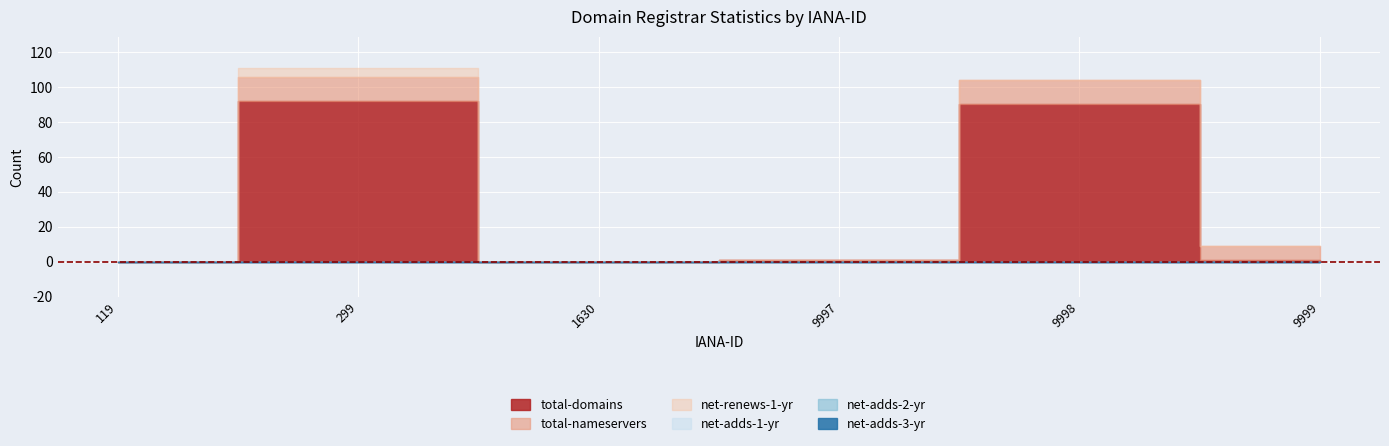

At how many categories does at least one series exceed 41?

2